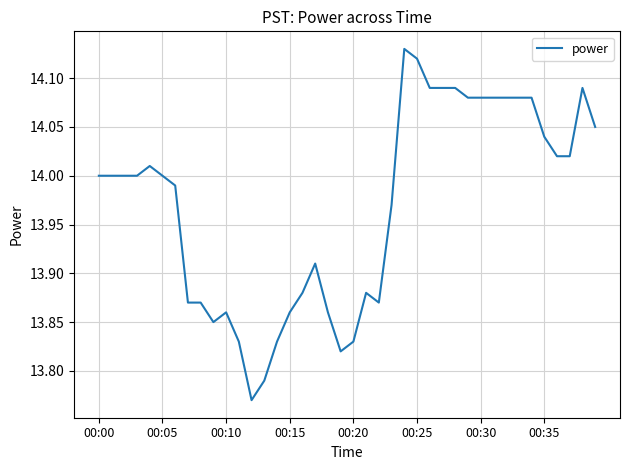

True or false: the data has more than 2 interior local peaks.

True